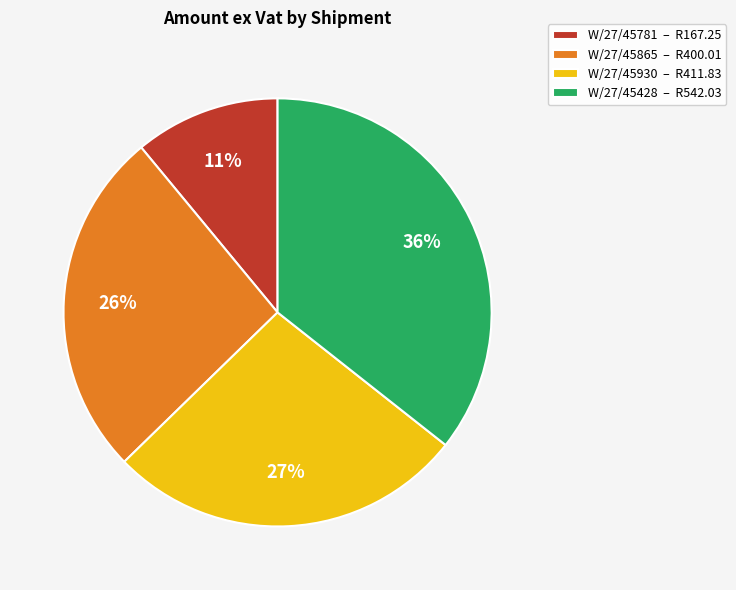

How many slices are in this pie chart?

4